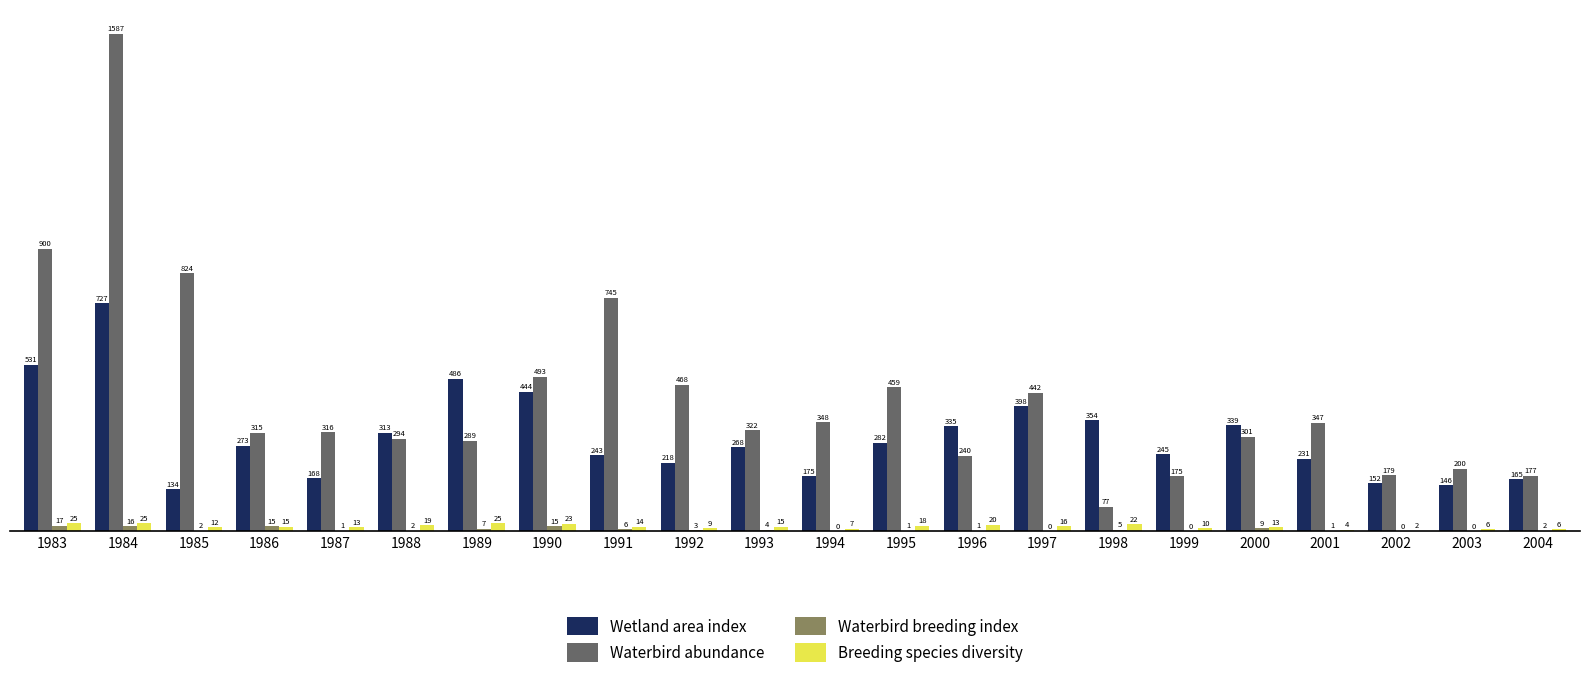

Where is Waterbird abundance nearest to the value 832?

1985